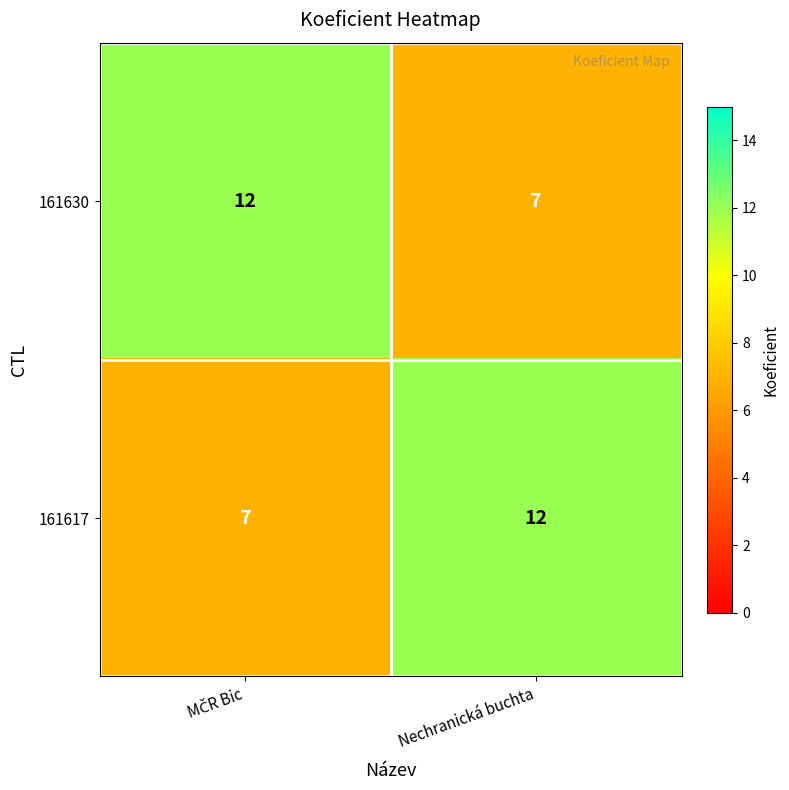

What is the total value across all series at Nechranická buchta?

19